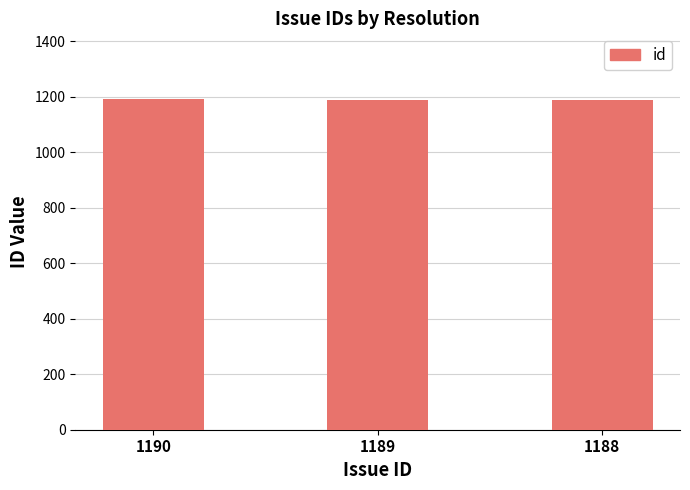

What is the difference between the maximum and minimum values?

2